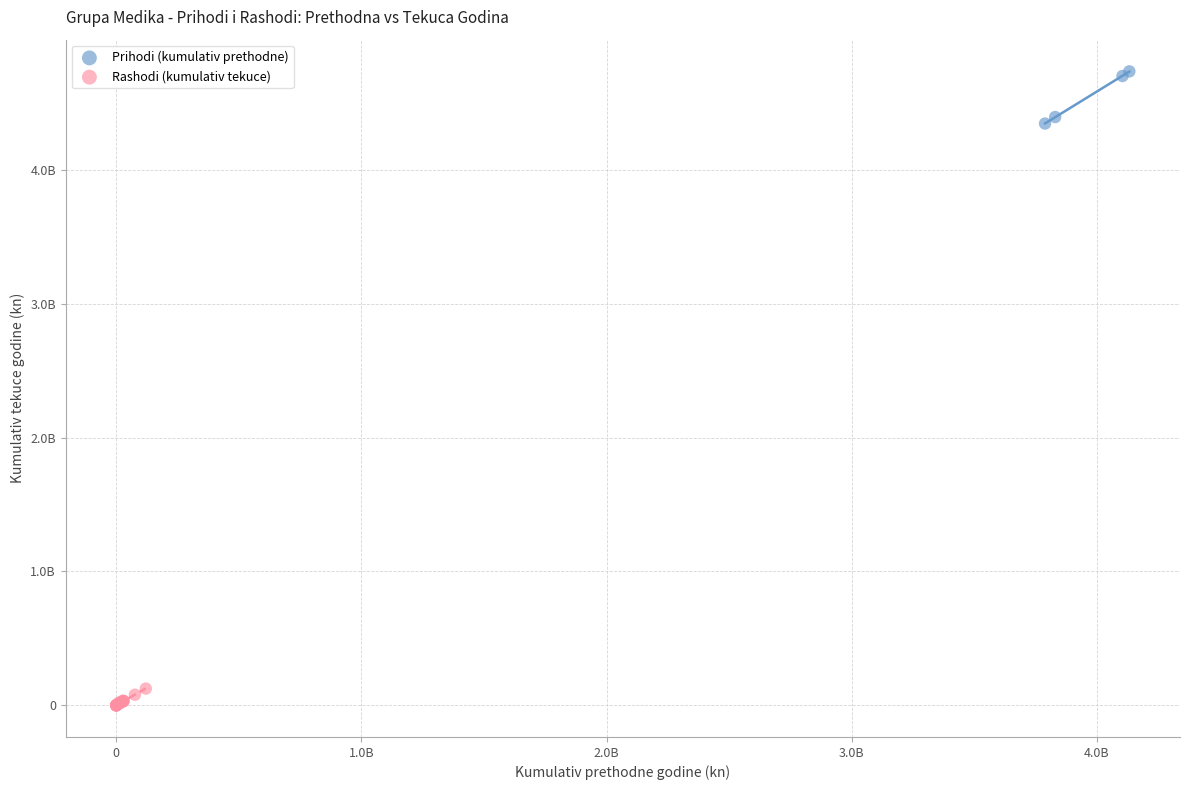

What are all the series names shown in the legend?

Prihodi (kumulativ prethodne), Rashodi (kumulativ tekuce)